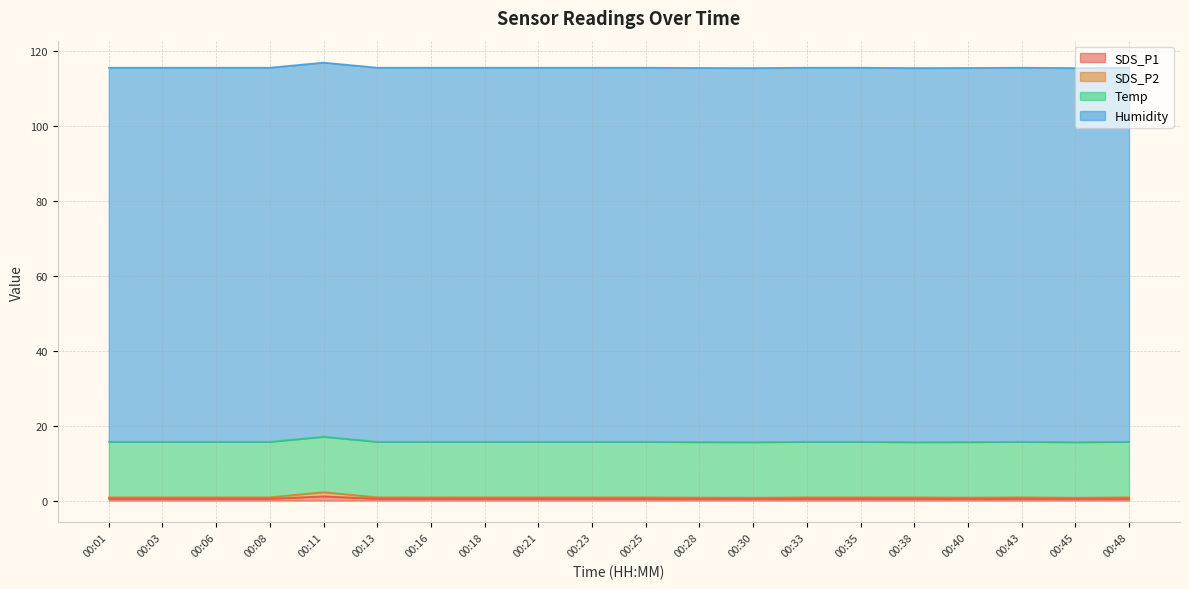

The value of SDS_P1 at 00:03 is 0.5. True or false?

True